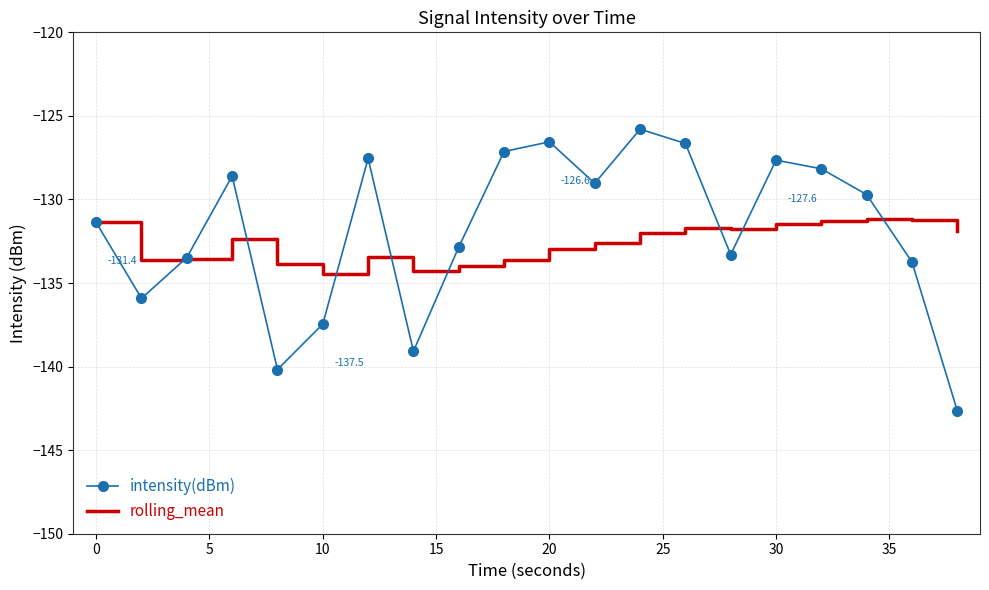

What is the highest value of the rolling_mean series?

-131.2